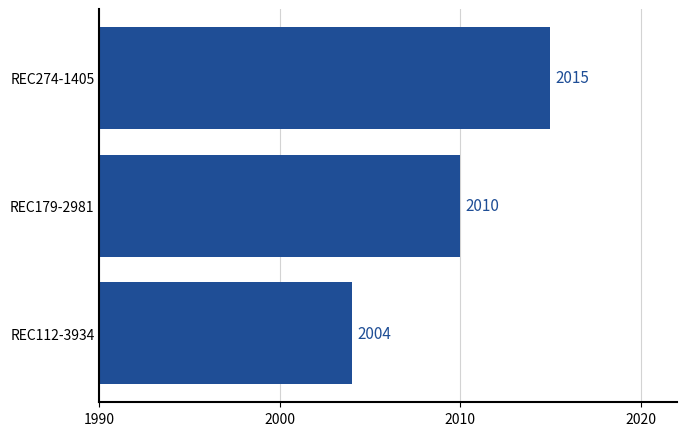

The chart shows a value of 2004 at REC112-3934. True or false?

True